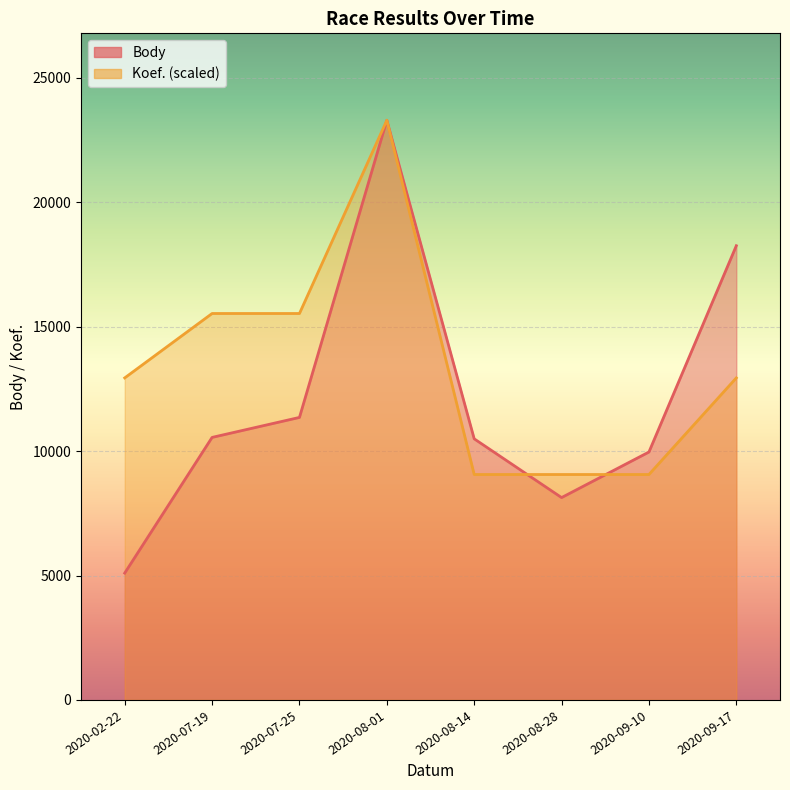

Reading left to right, transcribe all the data shown in this chart.

Body: 5097.0	10550.0	11353.0	23294.0	10493.0	8132.0	9963.0	18253.0
Koef.: 12941.1	15529.3	15529.3	23294.0	9058.8	9058.8	9058.8	12941.1